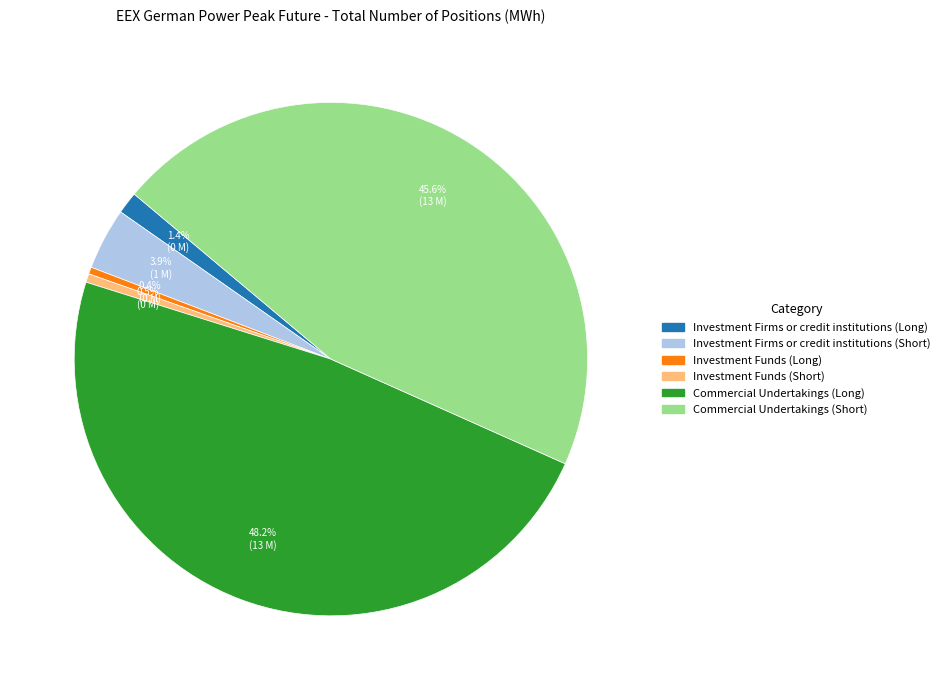

What is the largest slice in the pie chart?

Commercial Undertakings (Long)